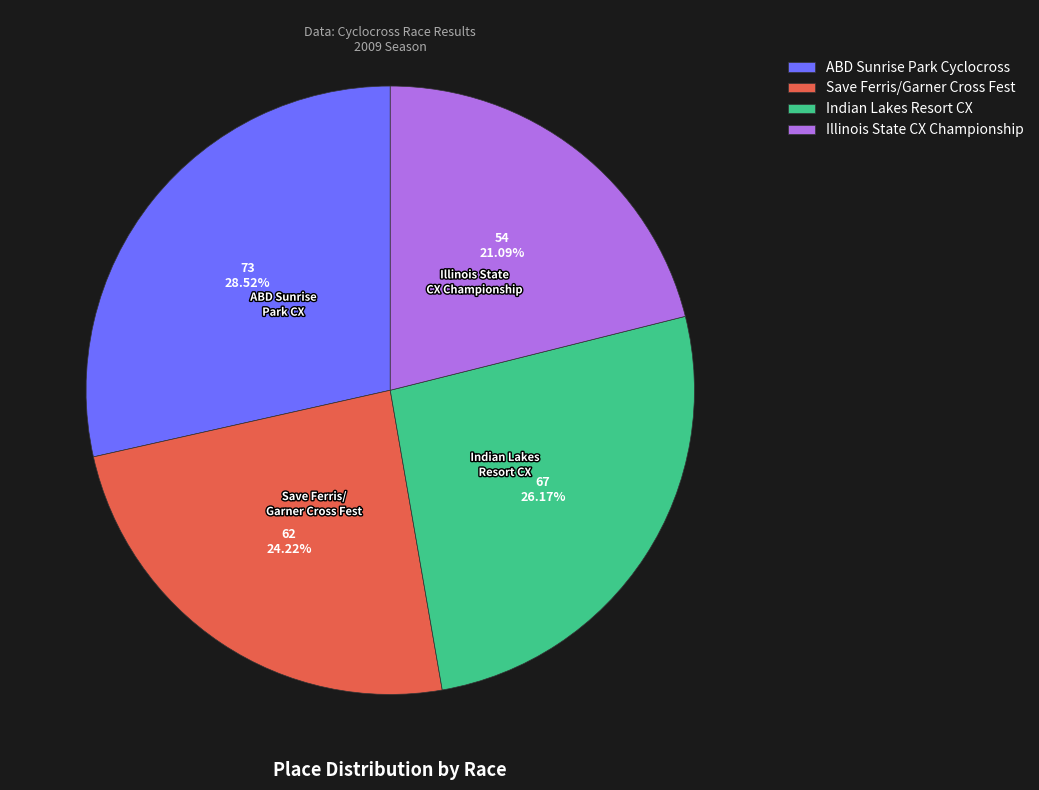

What percentage is NOT represented by Indian Lakes Resort CX?

73.8%